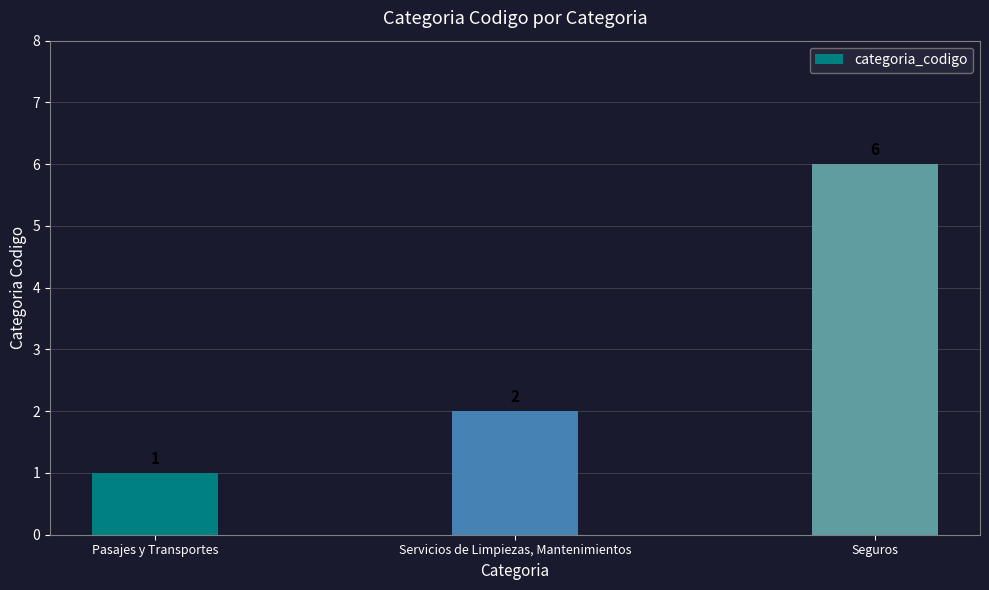

Are the bars horizontal?

No